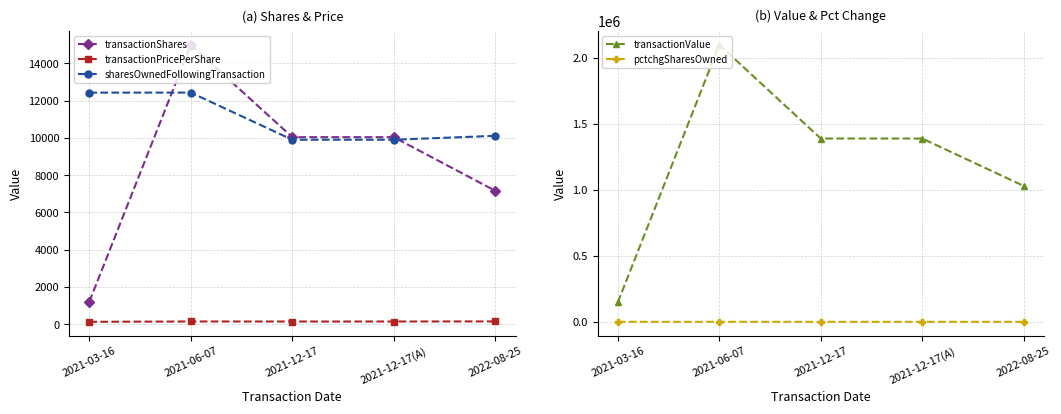

How many transactionValue values are between 1028678 and 1387691?

3